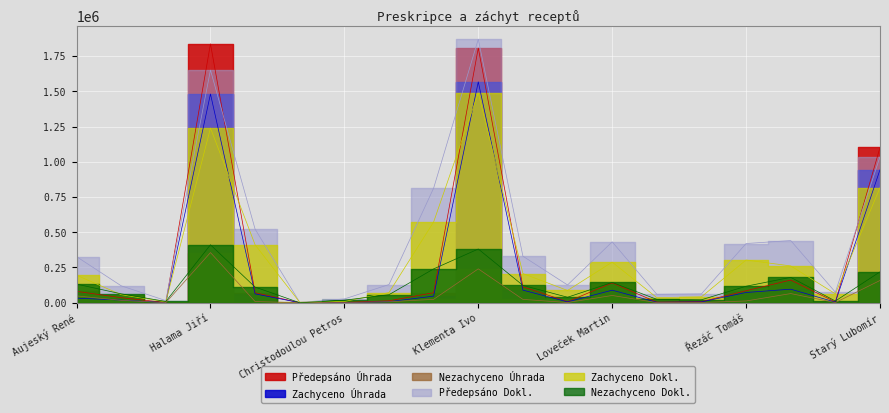

Which label corresponds to the largest value in the chart?

Klementa Ivo